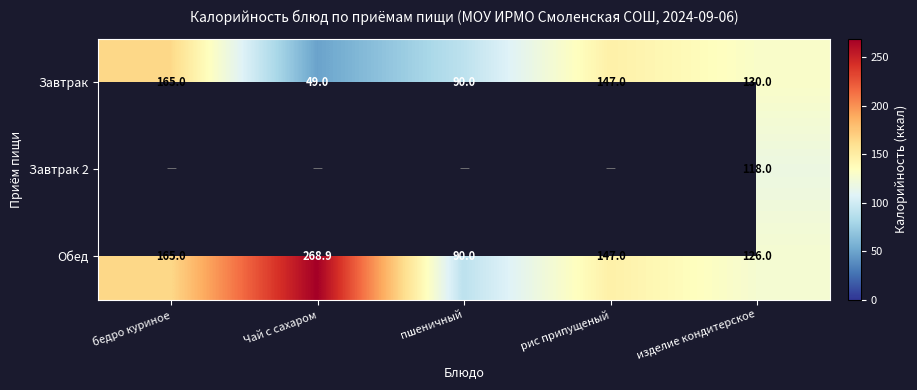

Where does the Завтрак series first go above 130?

бедро куриное